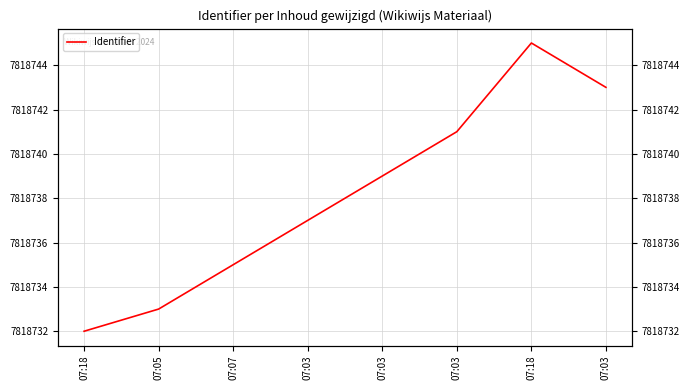

At which category does the chart reach its minimum across all series?

07:18